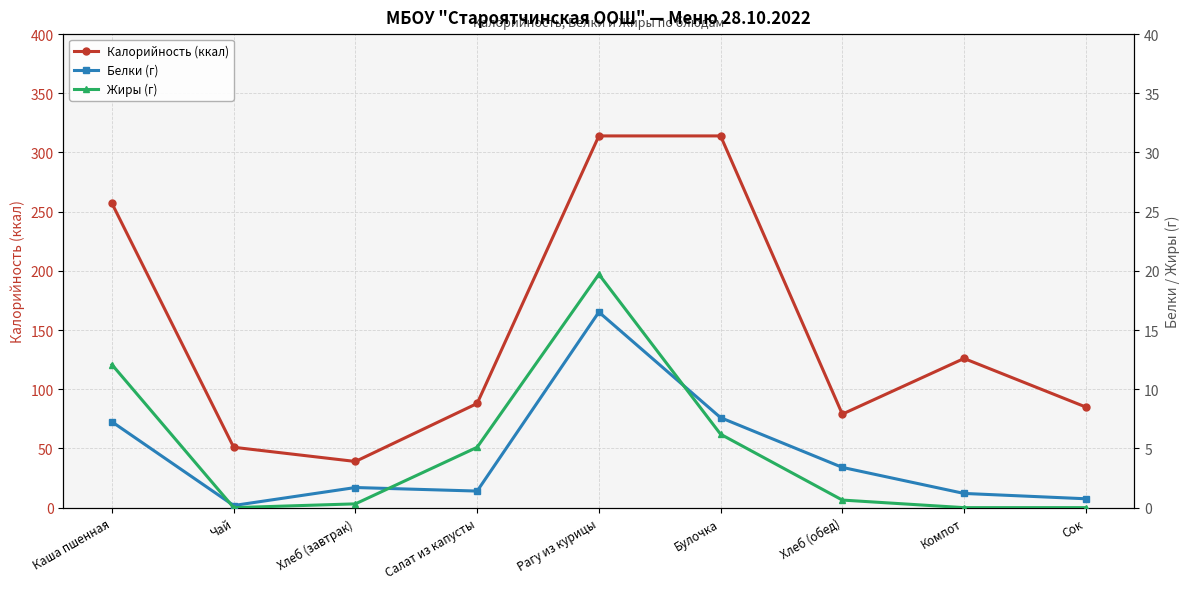

The value of Жиры (г) at Каша пшенная is 2.6. True or false?

False